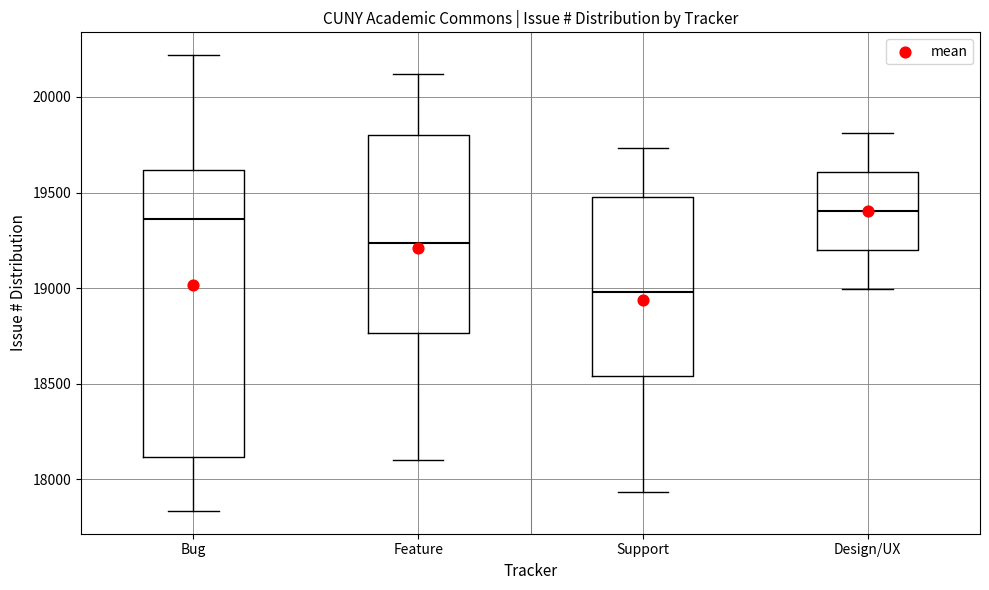

Which box is the tallest, from its lower edge to its upper edge?

Bug